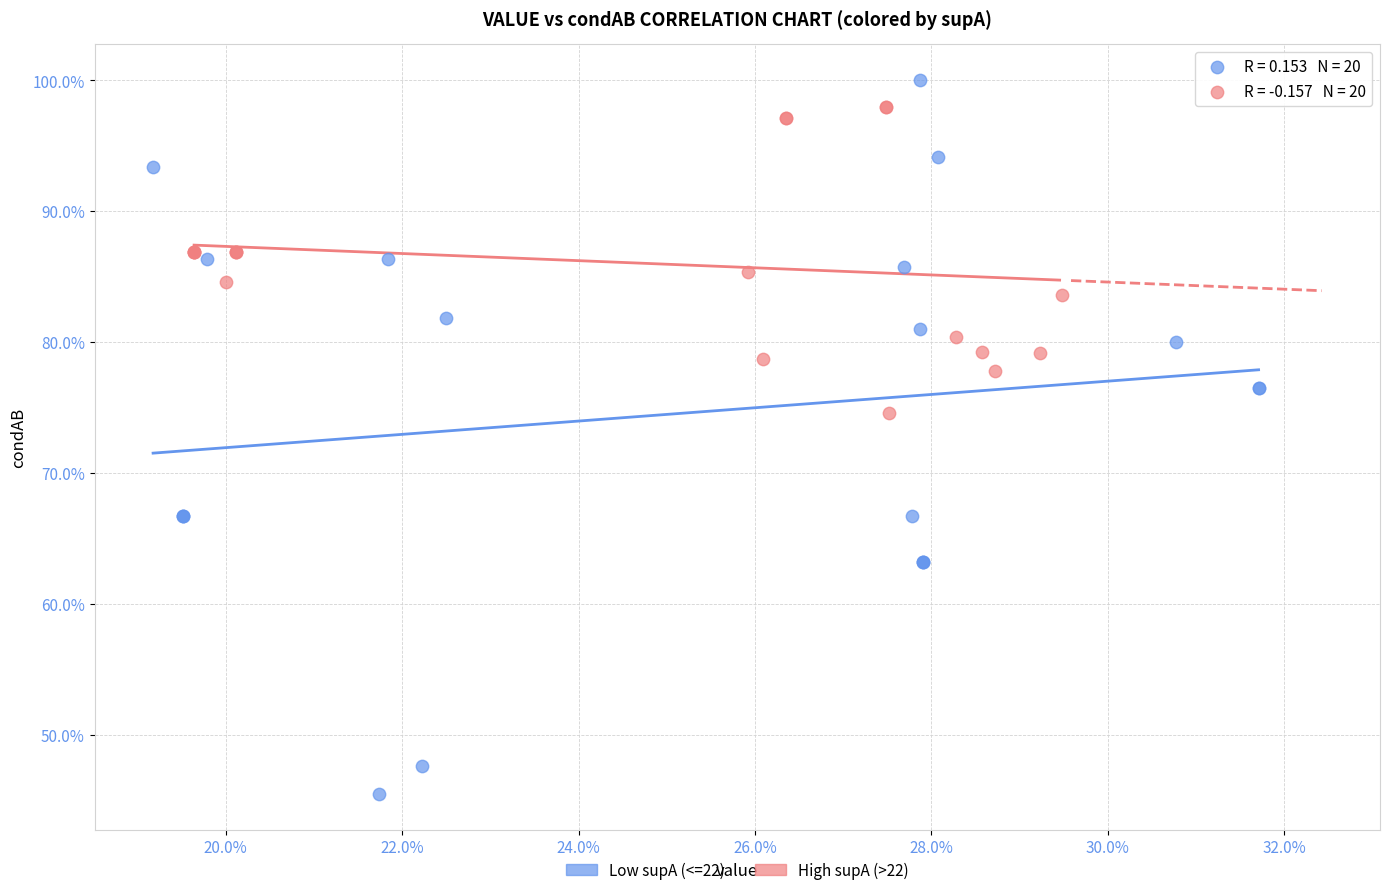

What are all the series names shown in the legend?

Low supA (<=22), High supA (>22)